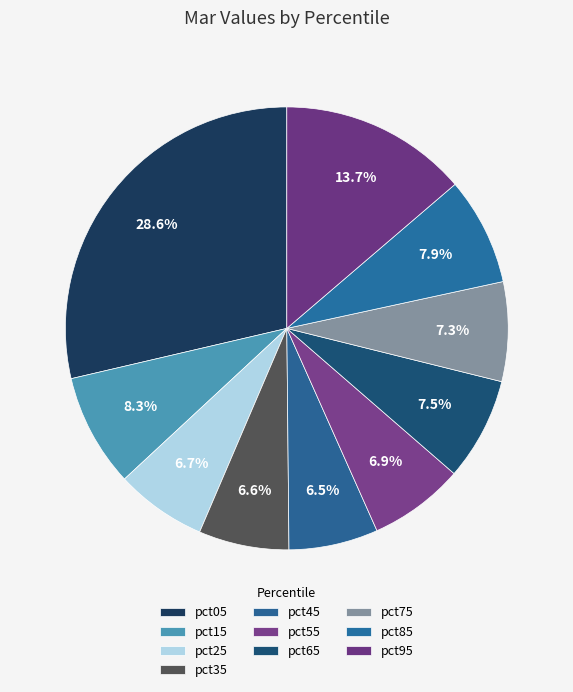

How many segments does this pie chart have?

10